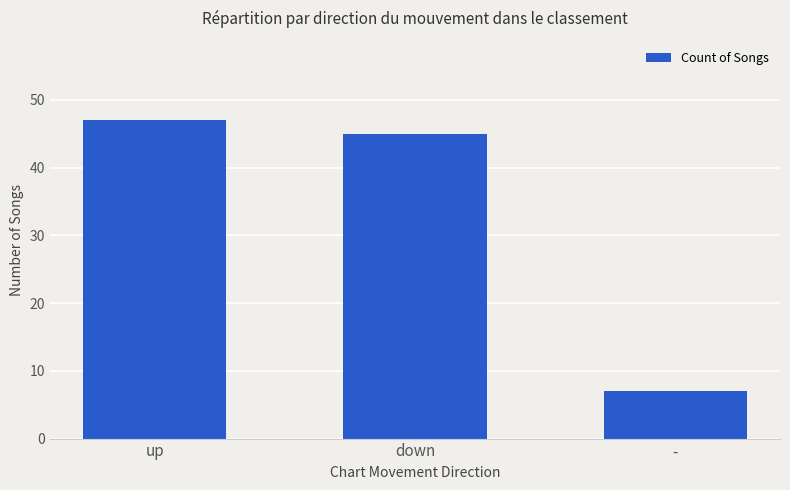

What is the difference between the maximum and second lowest values?

2